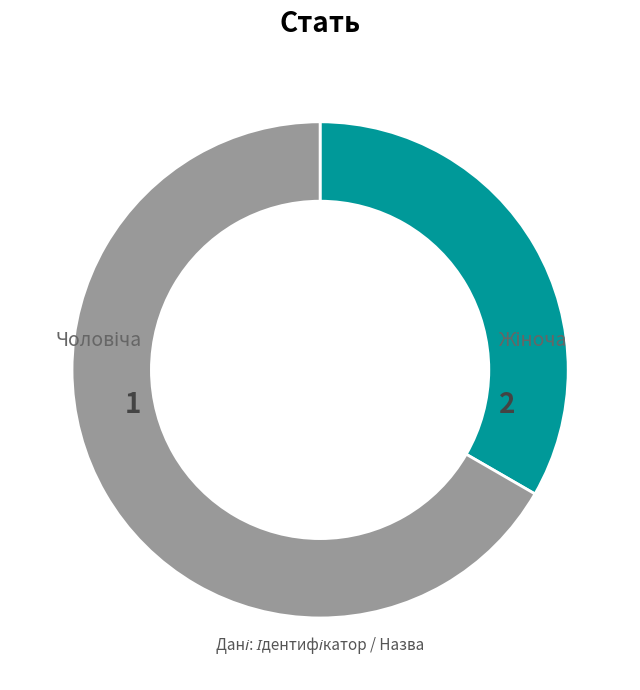

How many segments does this pie chart have?

2